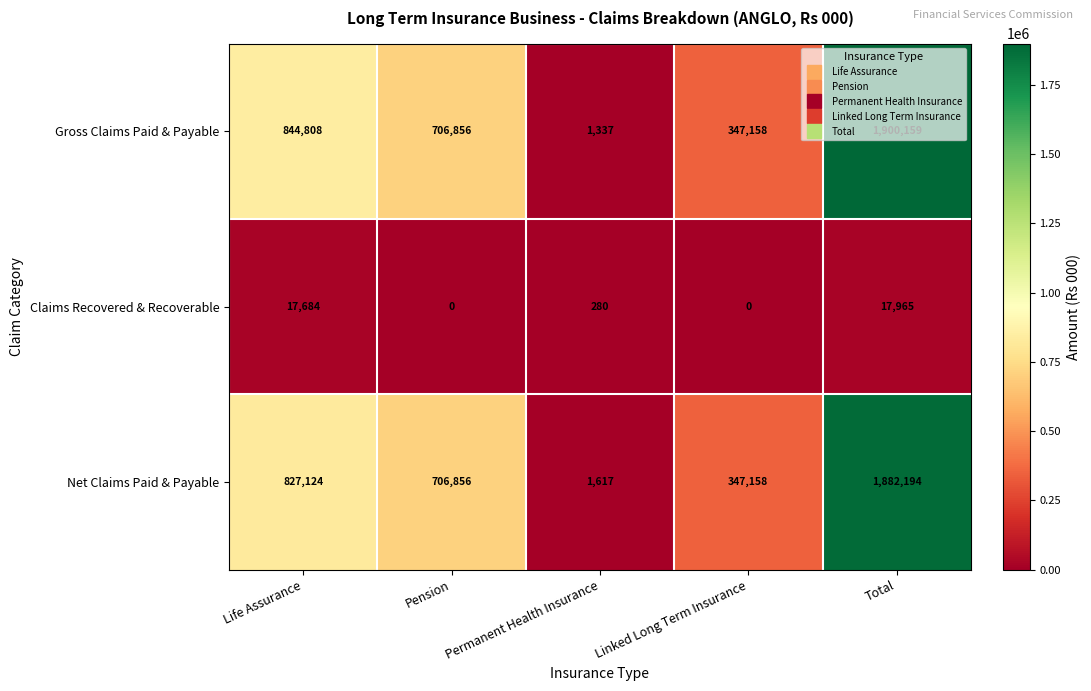

Which series has the largest total across all categories?

Gross Claims Paid & Payable